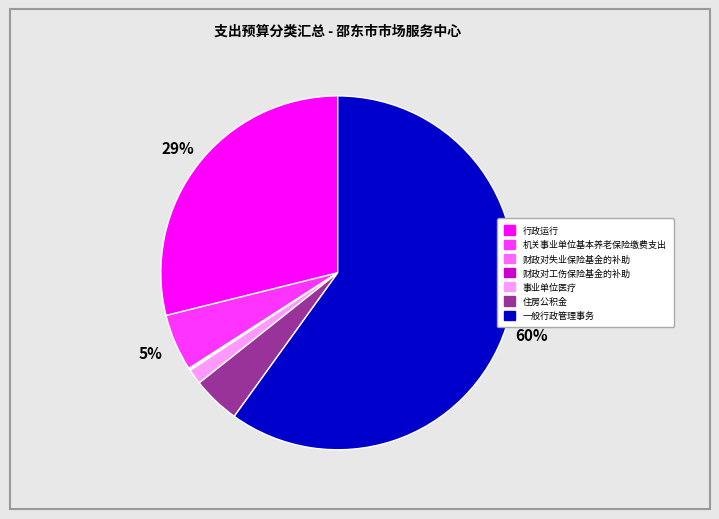

What percentage is the 机关事业单位基本养老保险缴费支出 slice, to the nearest percent?

5%